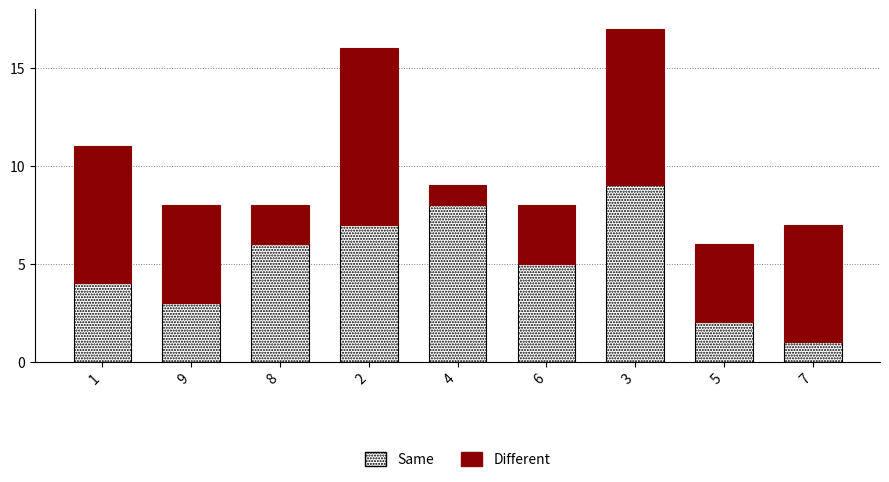

List the labels in order of Same value, largest first.

3, 4, 2, 8, 6, 1, 9, 5, 7